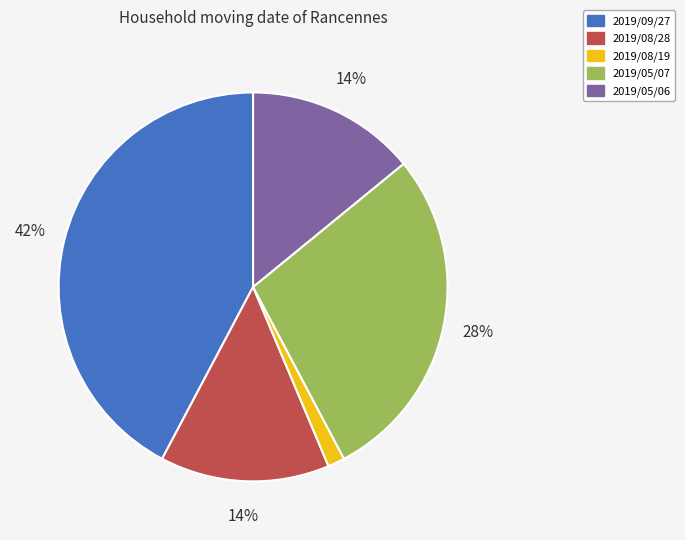

Does 2019/08/19 account for over 50% of the chart?

No